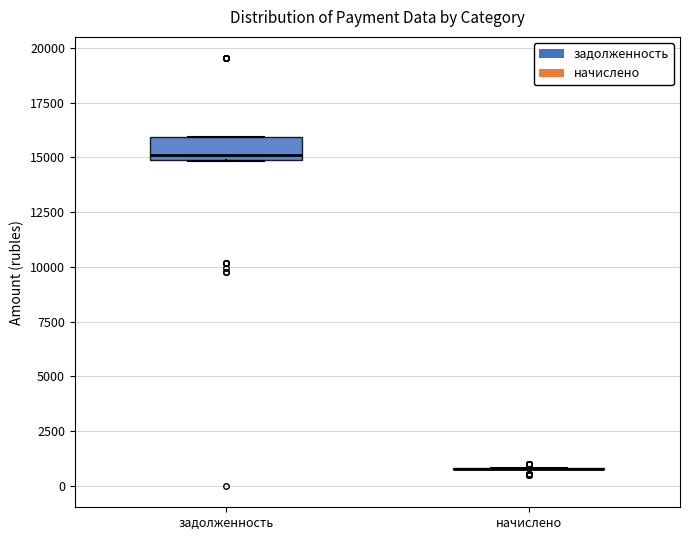

Reading left to right, transcribe this box plot: for each box, give where its median line is, the range the box spans, and where its two whiskers end, as read against the y-axis. The values are not printed on the chart, so give them approximately, as read against the axis.

задолженность: median 15000 (just above the box's lower edge), box 15000 to 16000, whiskers 15000 to 16000
начислено: box collapsed to a line at 1000, whiskers 1000 to 1000